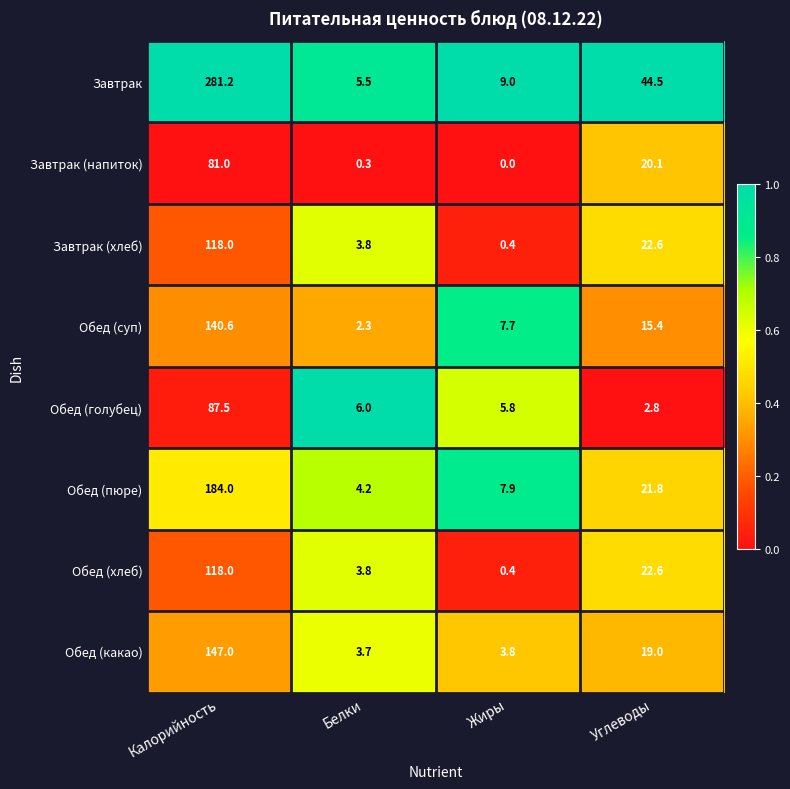

The value of Обед (пюре) at Белки is 4.2. True or false?

True